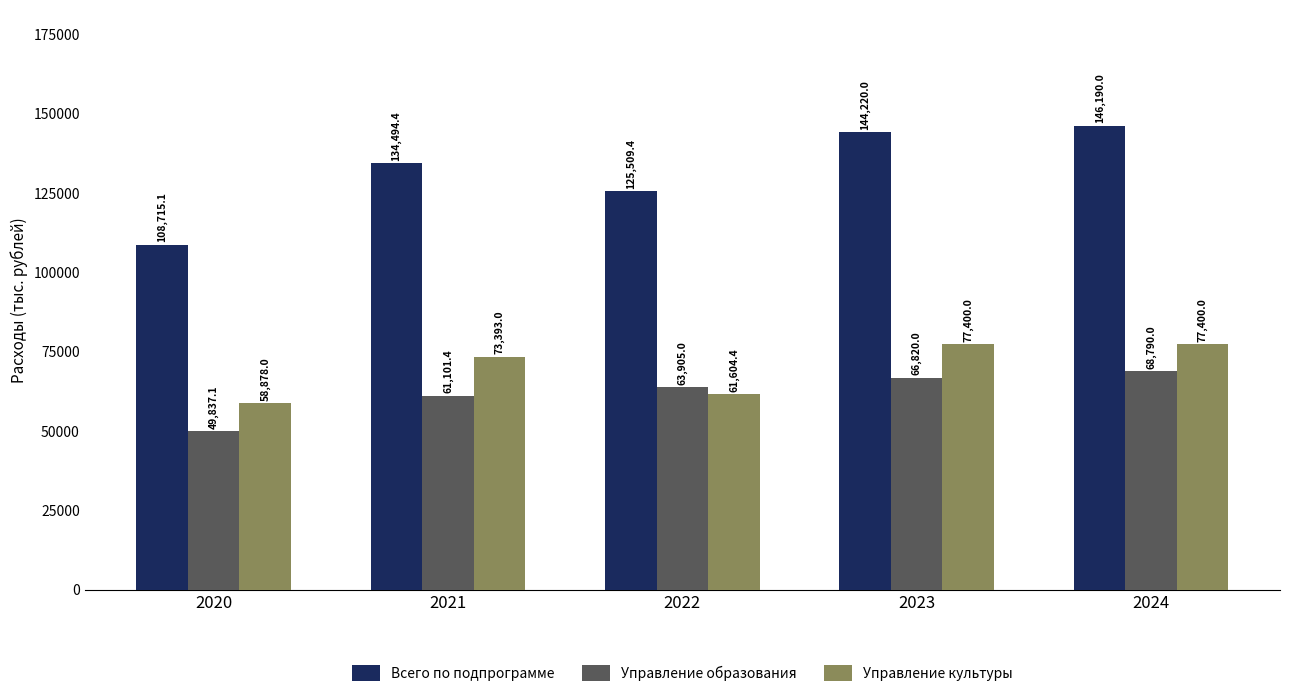

How many bars are there in total?

15